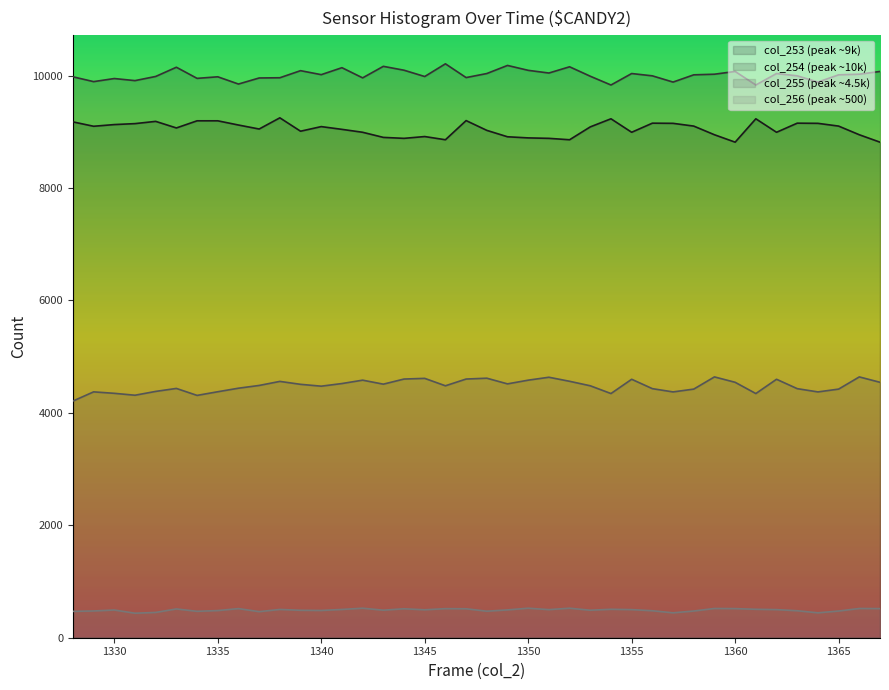

At which category does the chart reach its peak across all series?

1346